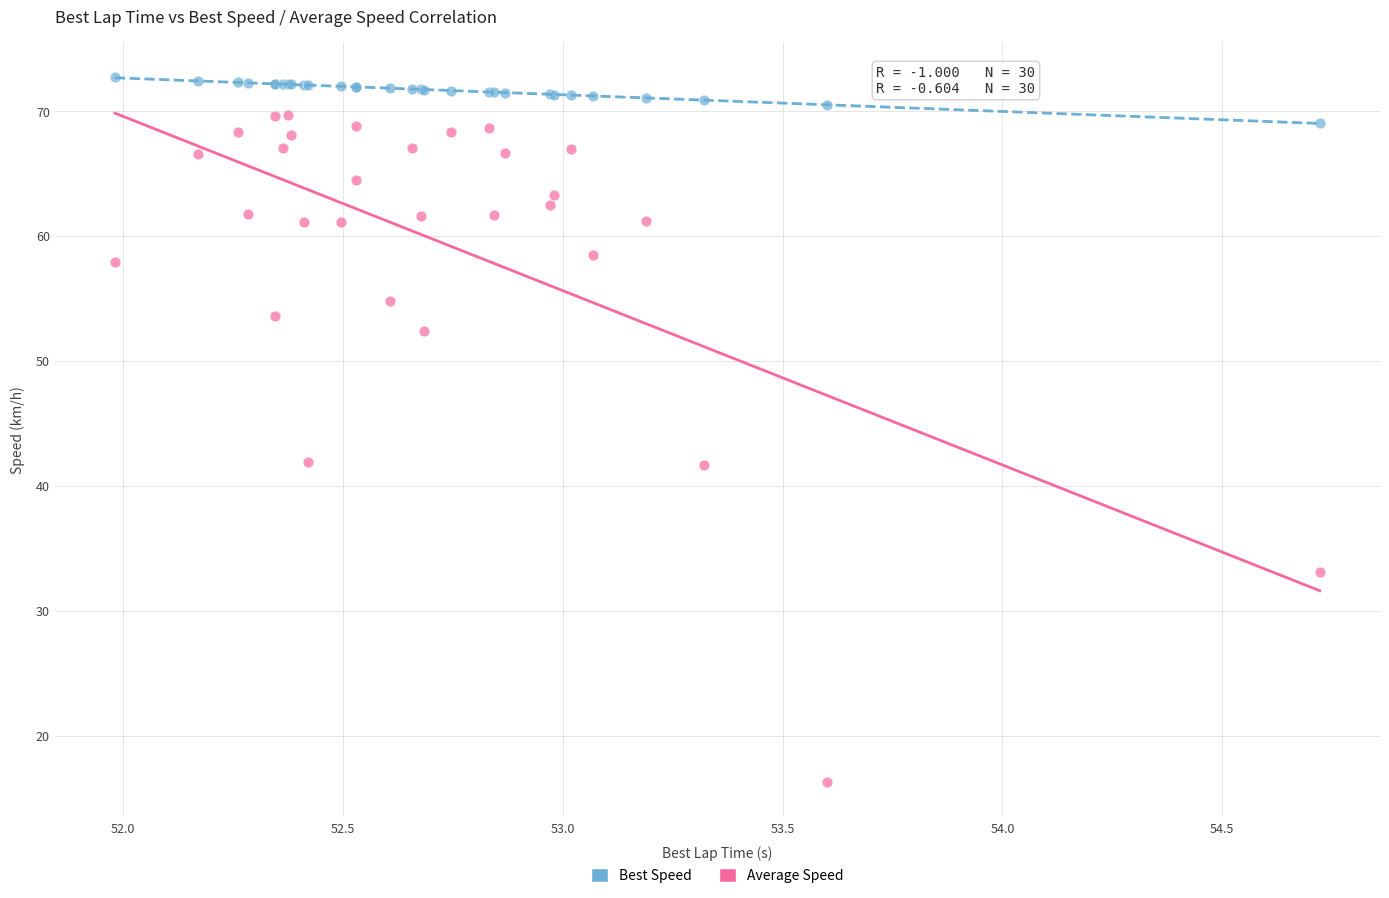

Which series contains the highest Y value?

Best Speed